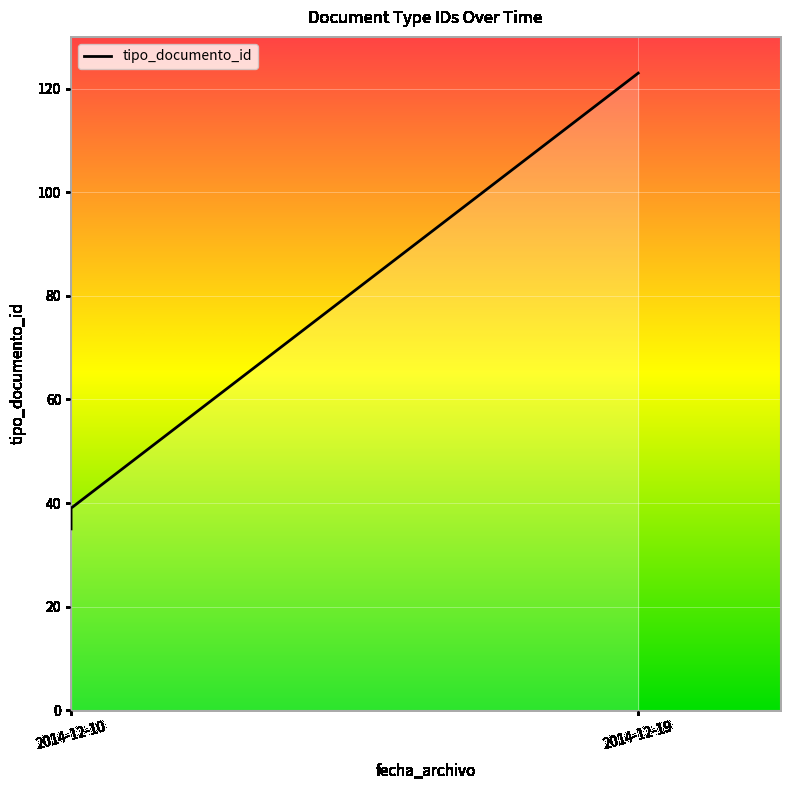

Approximately how many times larger is the value at 2014-12-10 compared to 2014-12-10?

1.0